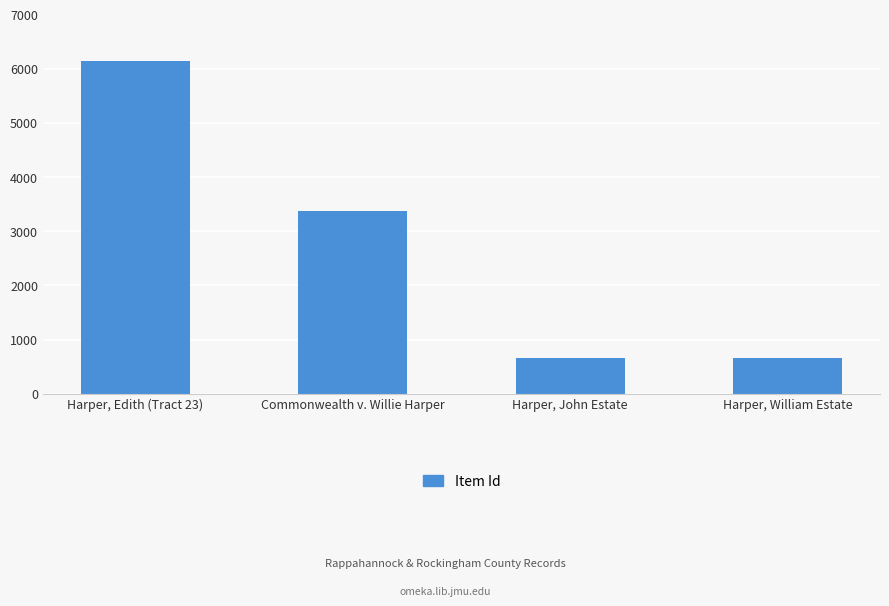

Read the value at Harper, William Estate, to the nearest 50.

650